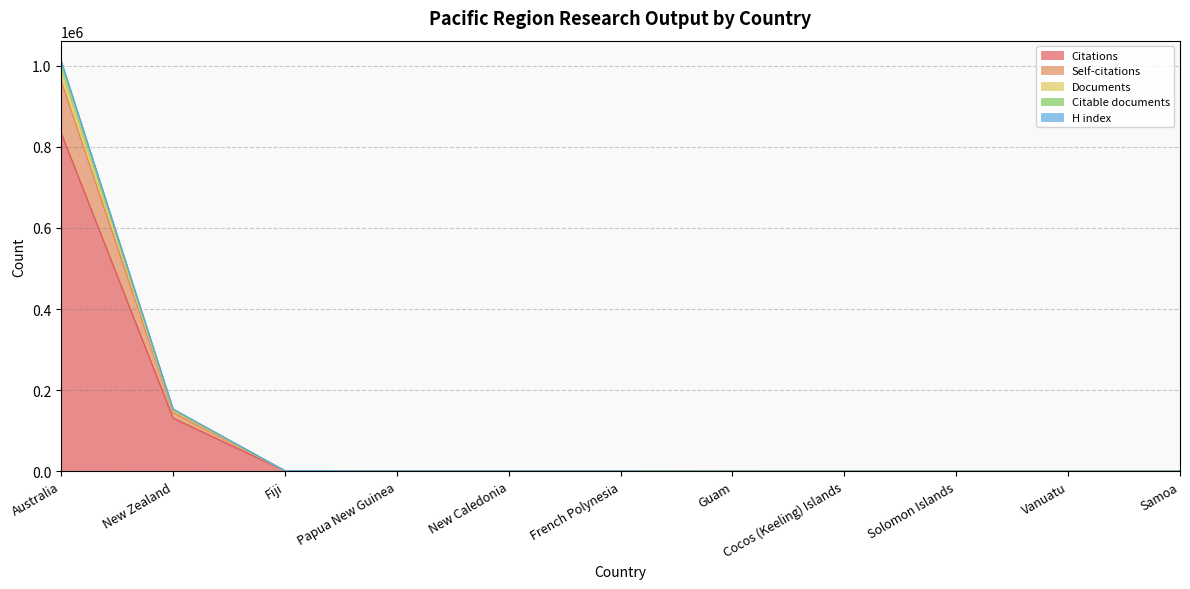

Is the value of Documents at Guam greater than the value of Citable documents at Vanuatu?

Yes